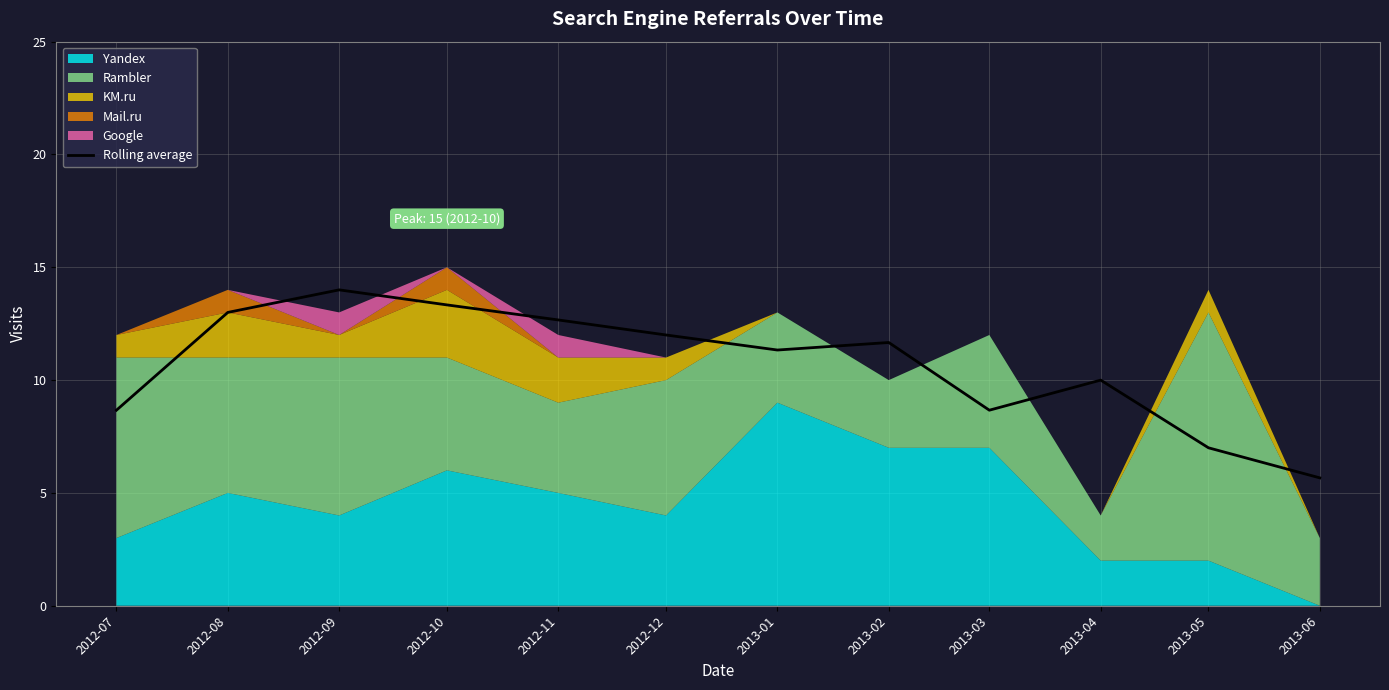

Reading left to right, list all the values displayed in this chart.

2012-07=8.7	2012-08=13.0	2012-09=14.0	2012-10=13.3	2012-11=12.7	2012-12=12.0	2013-01=11.3	2013-02=11.7	2013-03=8.7	2013-04=10.0	2013-05=7.0	2013-06=5.7